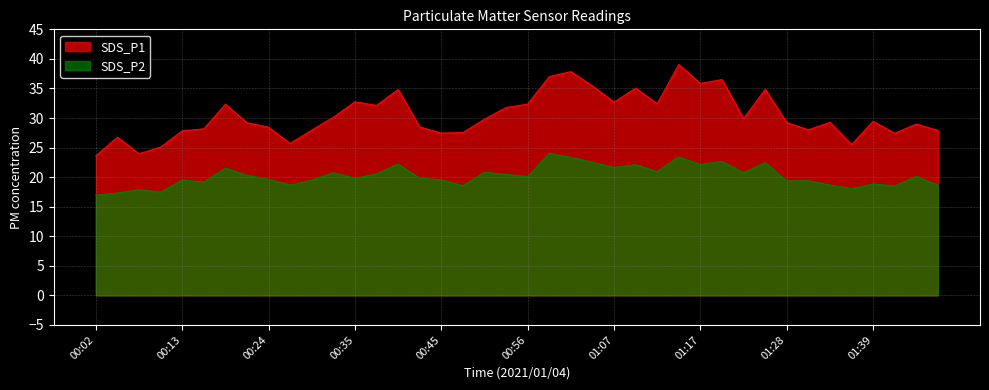

What is the greatest value displayed?

39.0